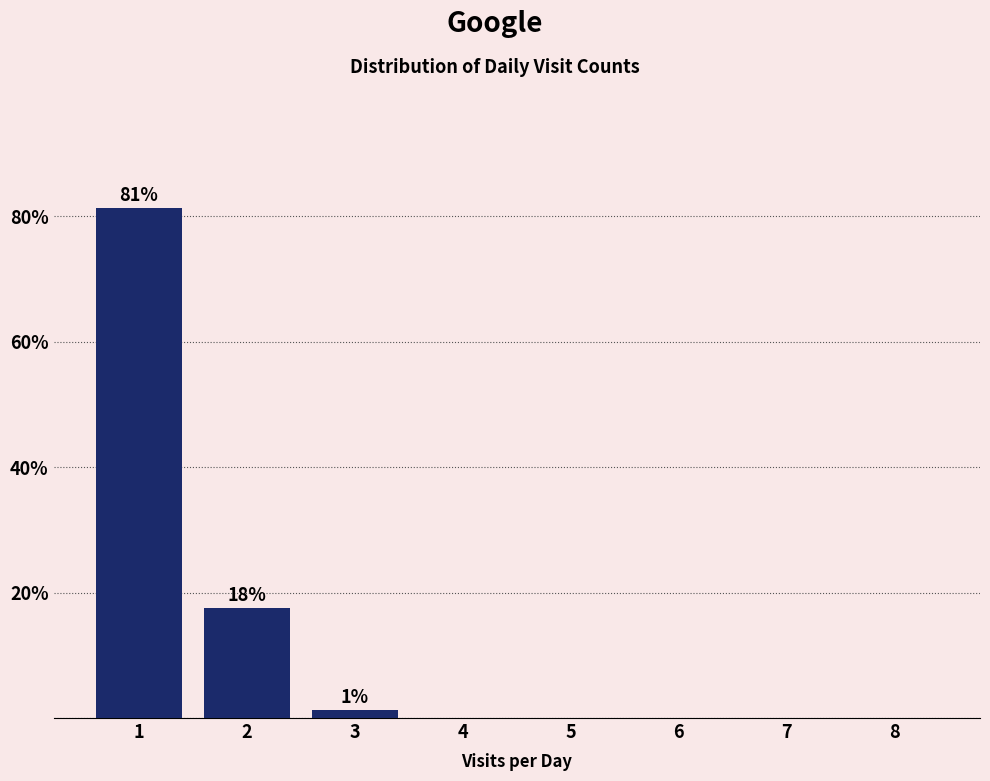

What is the change in value from 2 to 5?

-17.5